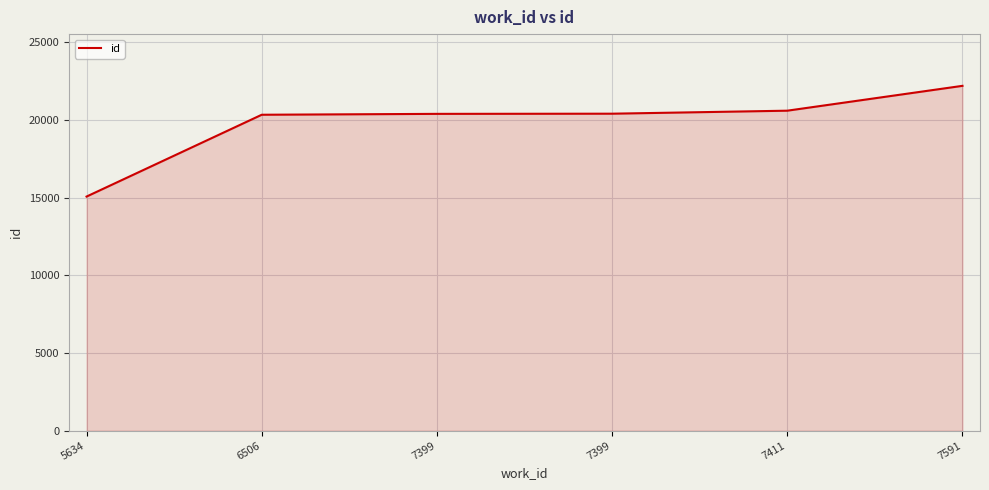

What is the approximate value at 7399?

20385